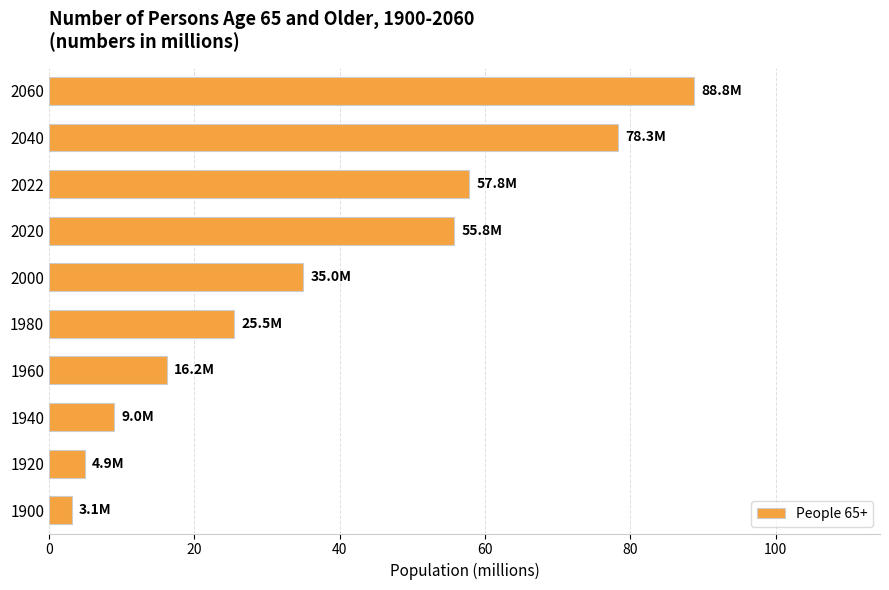

What is the change in value from 1980 to 2040?

+52.8